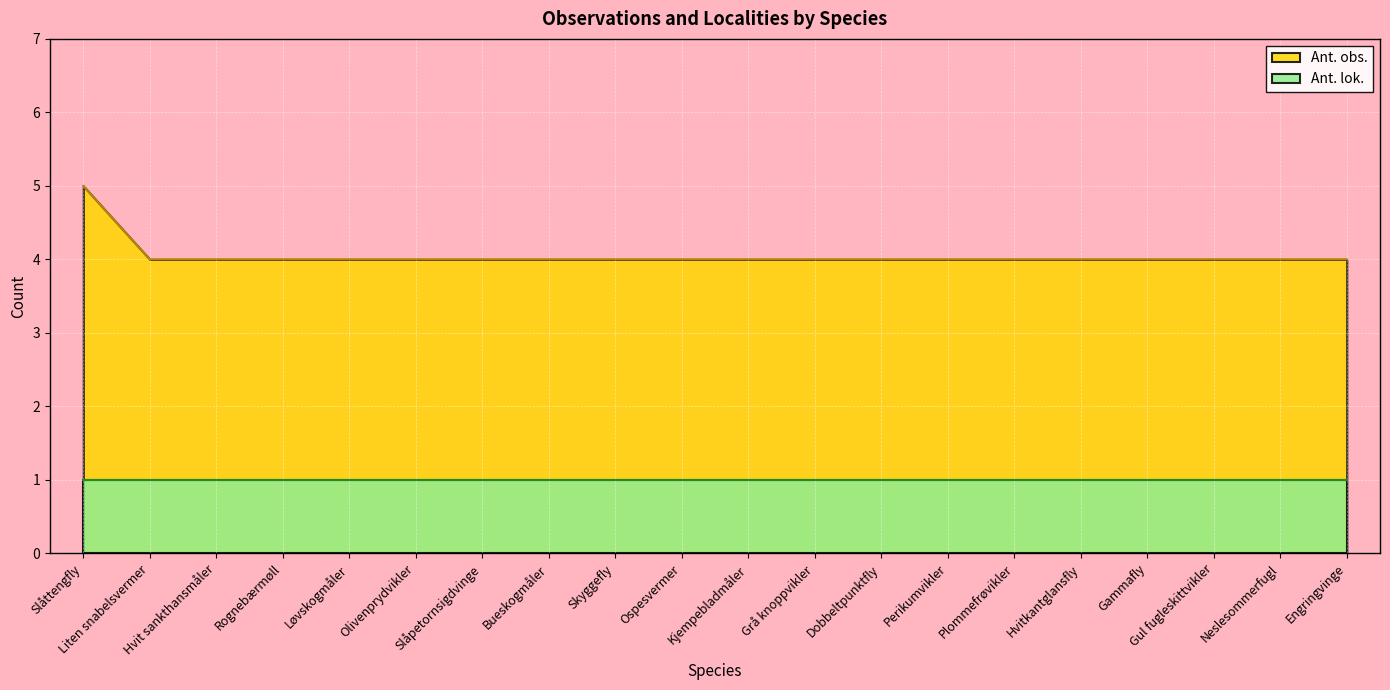

What is the difference between the maximum and minimum values?

1